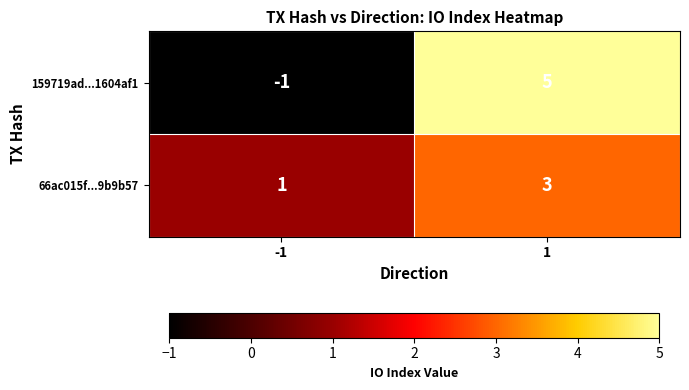

Reading left to right, extract all data points from this chart.

159719ad...1604af1: -1	5
66ac015f...9b9b57: 1	3